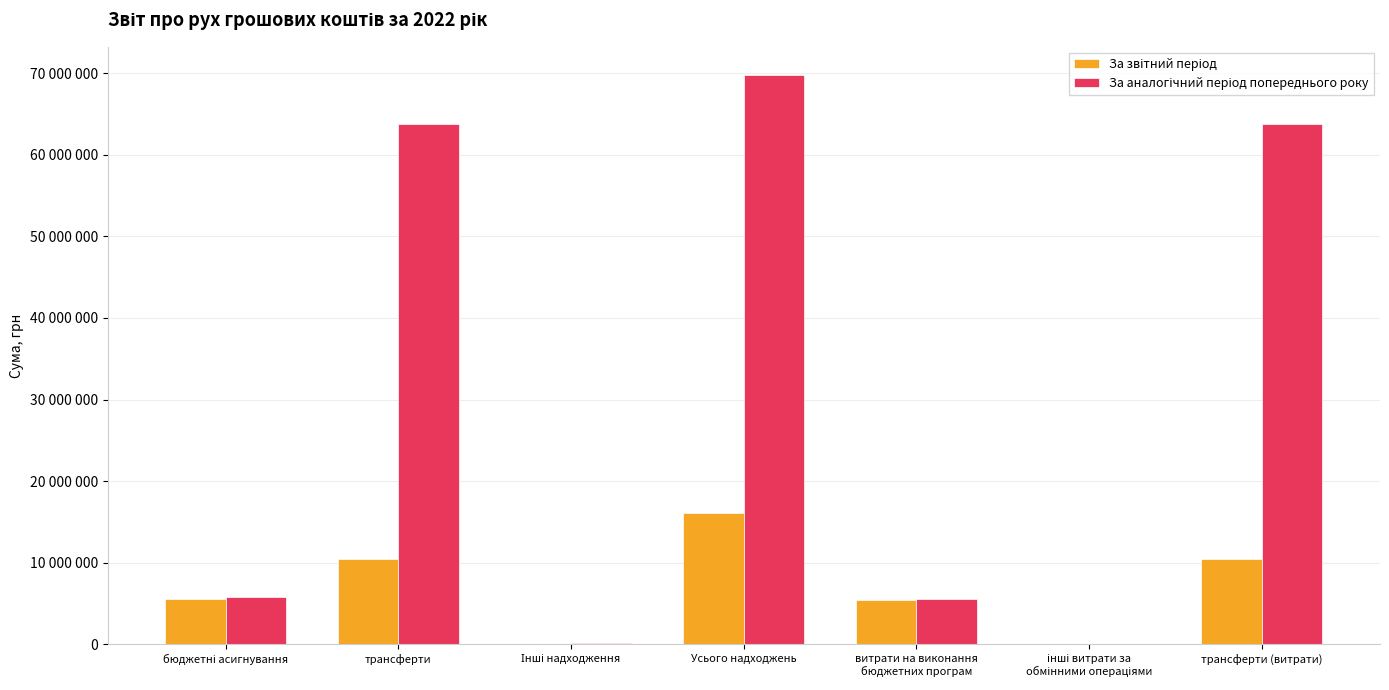

At which label does За звітний період reach its peak?

Усього надходжень